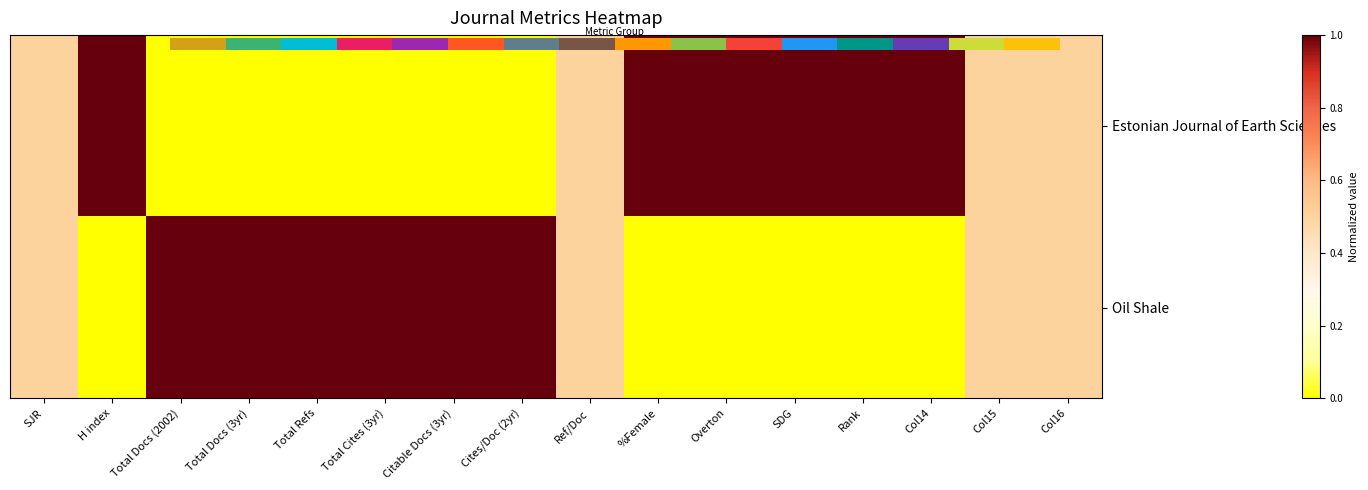

Which has a higher value, Total Cites (3yr) or Overton?

Overton